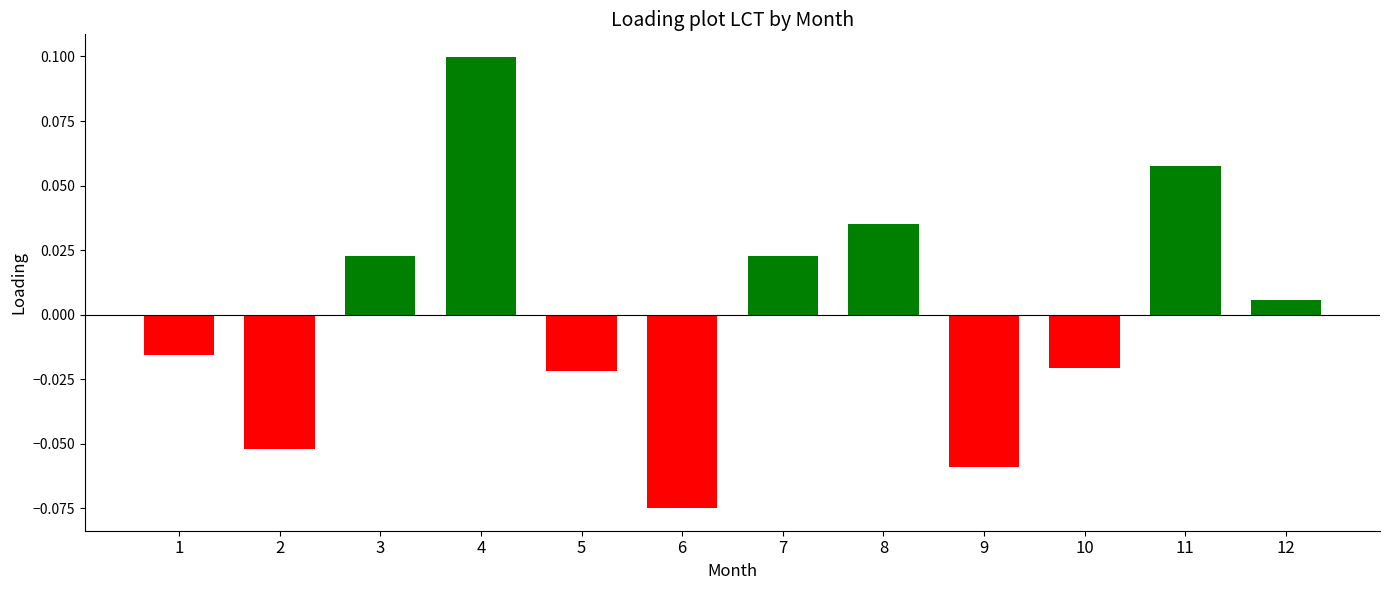

Does the chart contain stacked bars?

No